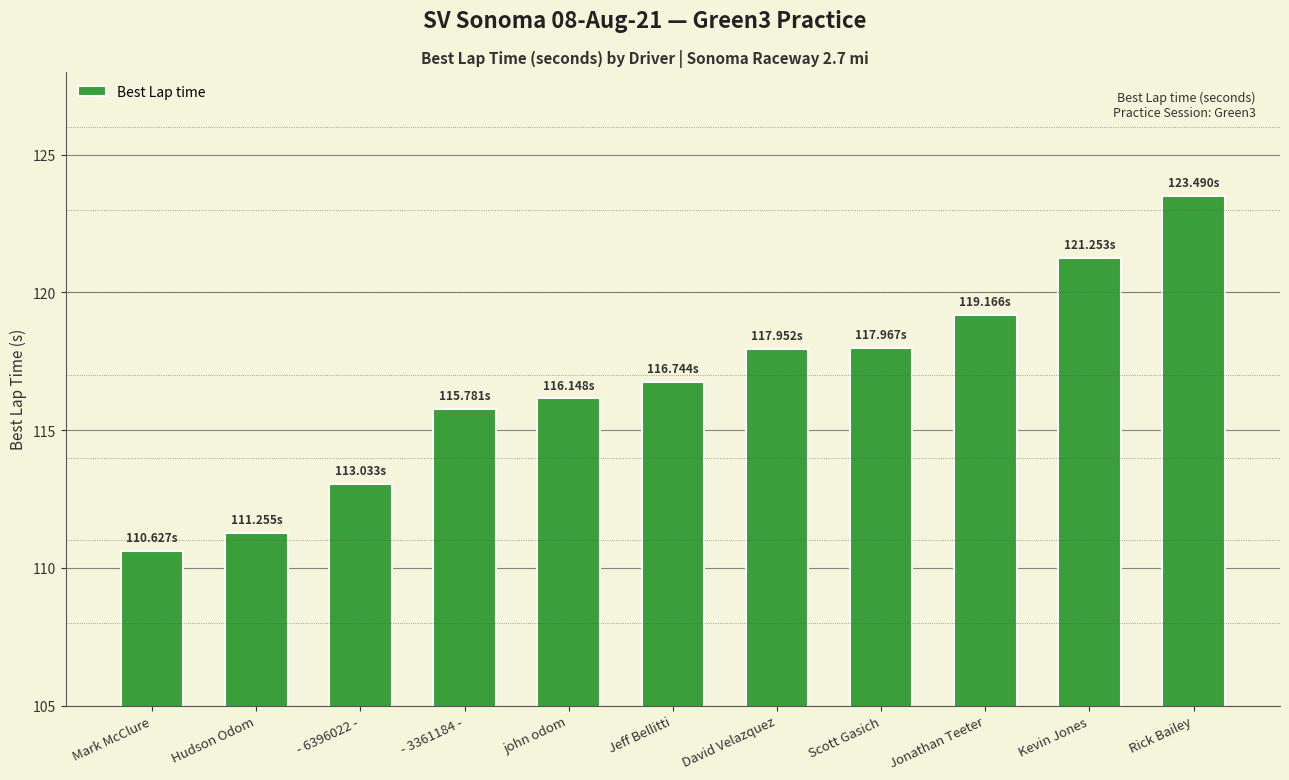

How many data points does each series have?

11